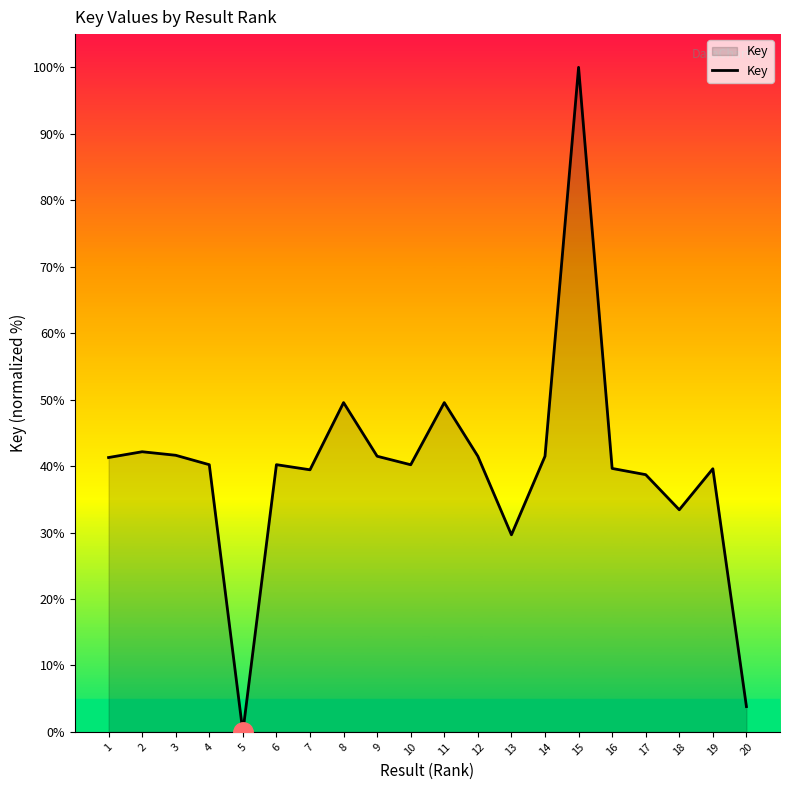

The value at 7 is 39.4. True or false?

True